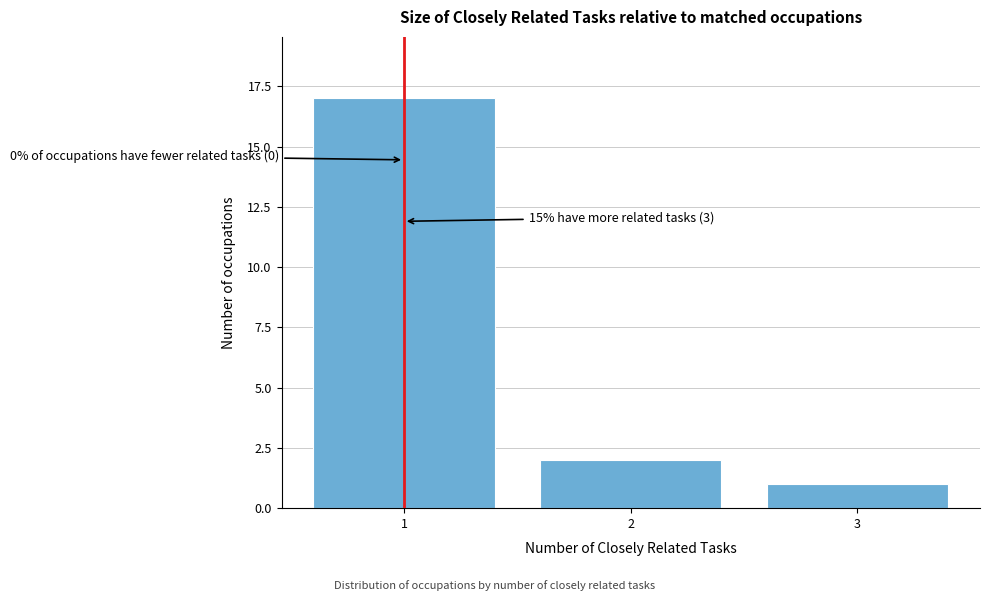

Reading right to left, extract all data points from this chart.

1	2	17